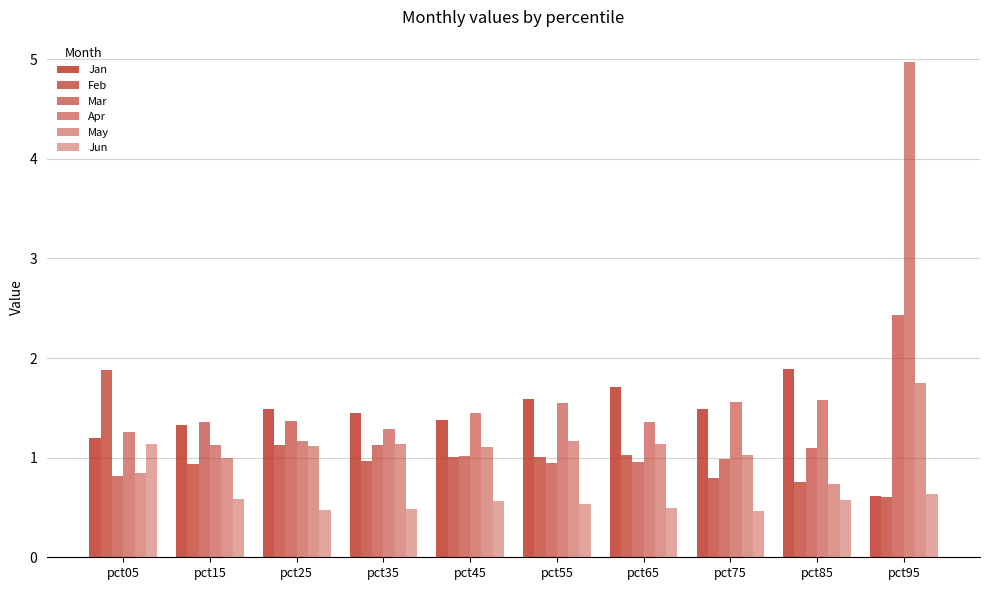

List the labels in order of Feb value, smallest first.

pct95, pct85, pct75, pct15, pct35, pct45, pct55, pct65, pct25, pct05